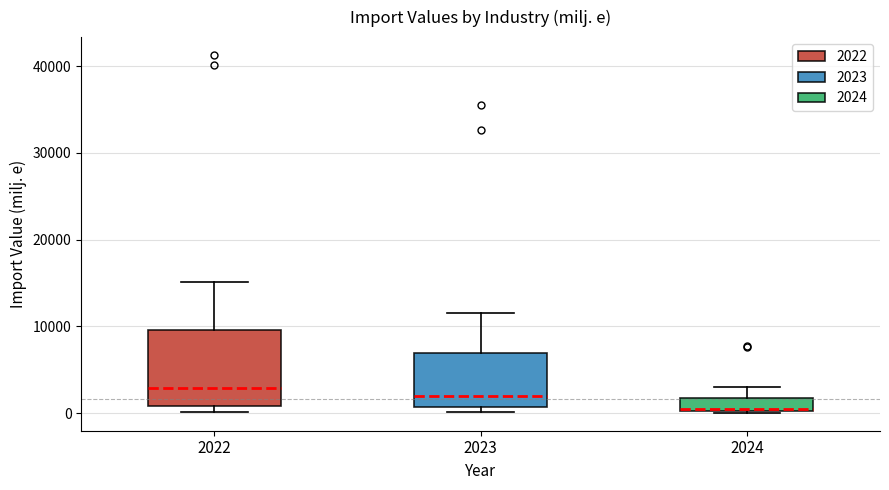

Reading left to right, transcribe this box plot: for each box, give where its median line is, the range the box spans, and where its two whiskers end, as read against the y-axis. The values are not printed on the chart, so give them approximately, as read against the axis.

2022: median 3000, box 1000 to 10000, whiskers 0 to 15000
2023: median 2000, box 1000 to 7000, whiskers 0 to 12000
2024: median 0, box 0 to 2000, whiskers 0 to 3000